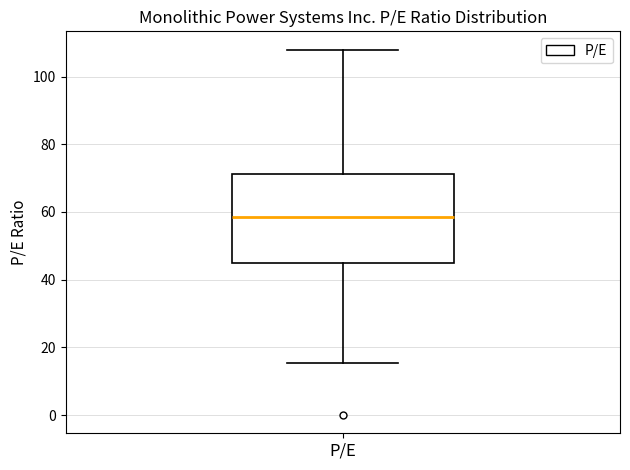

Where does the median line of the box for P/E sit on the y-axis? The values are not printed on the chart, so give them approximately, as read against the axis.

58